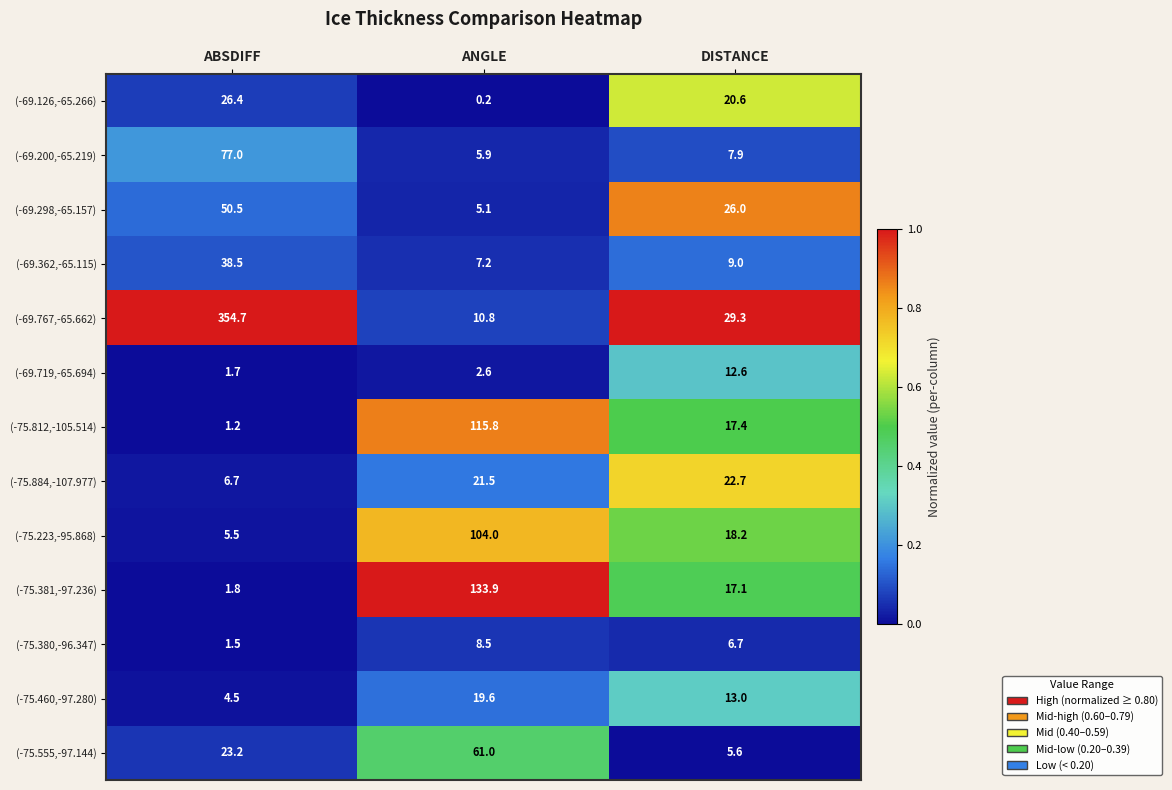

Is the value of (-69.200,-65.219) at ANGLE greater than the value of (-69.719,-65.694) at DISTANCE?

No